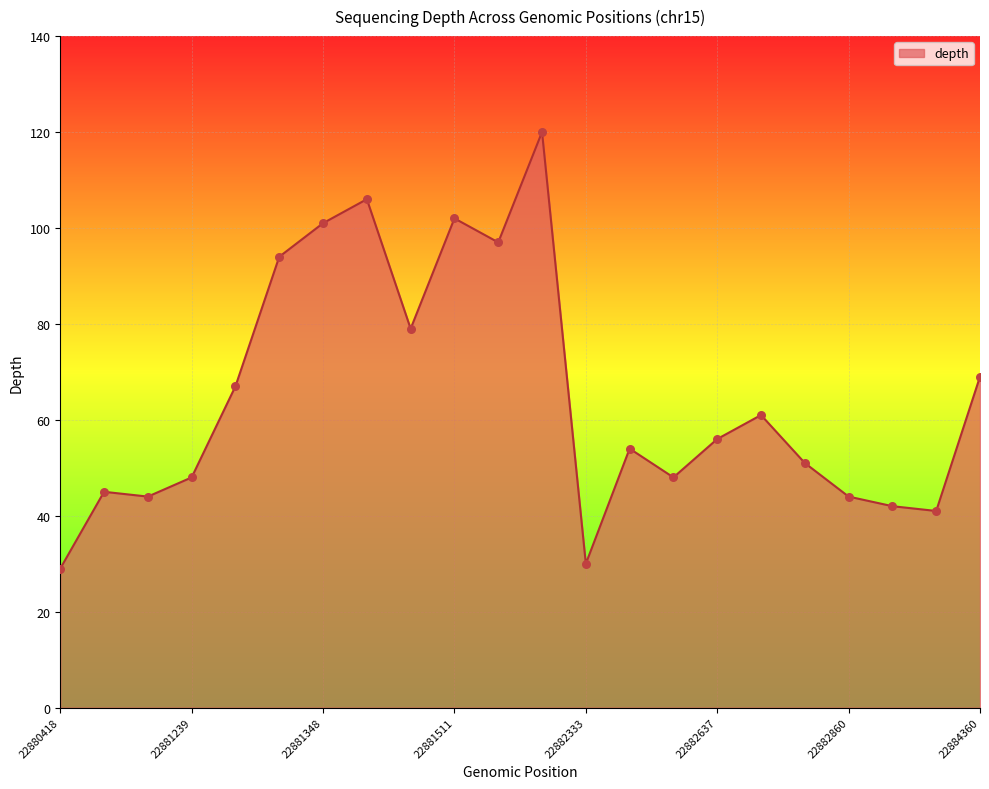

What is the difference between the maximum and minimum values?

91